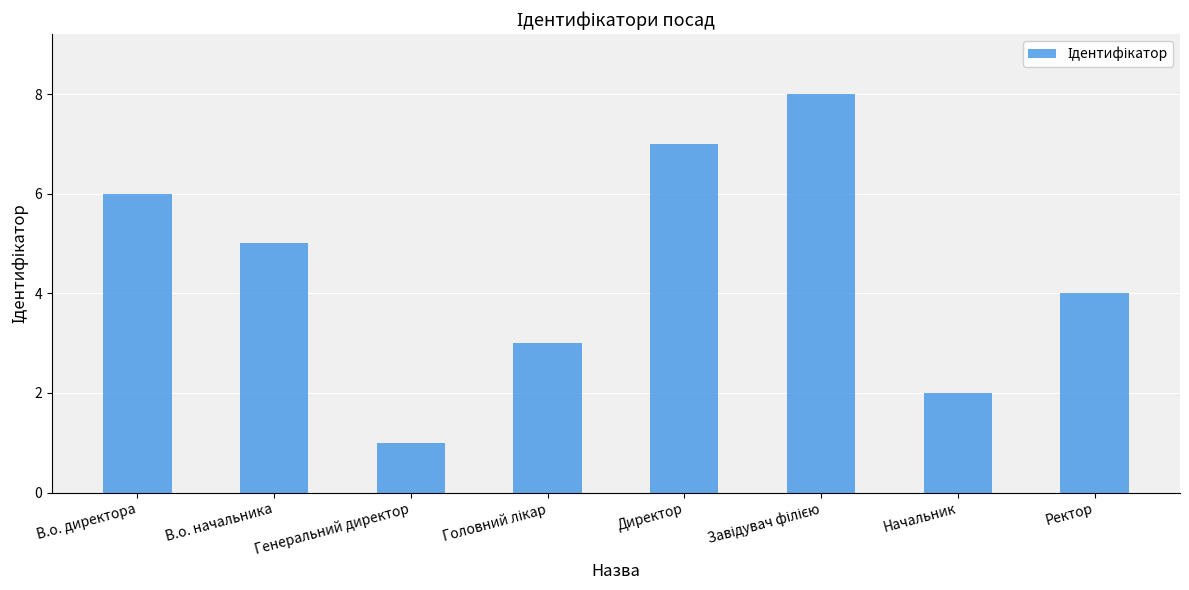

Which label corresponds to the smallest value in the chart?

Генеральний директор